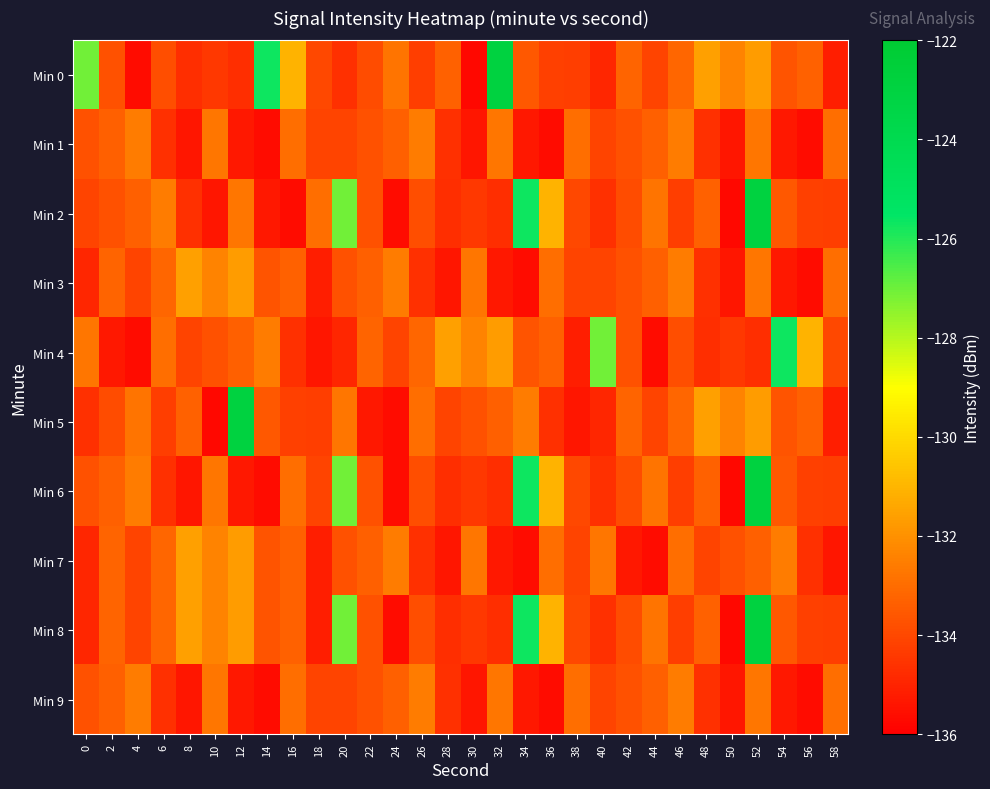

Reading left to right, list all the values displayed in this chart.

Min 0: 0=-127.1	2=-133.7	4=-135.6	6=-133.8	8=-134.7	10=-134.4	12=-134.7	14=-125.7	16=-131.1	18=-134.0	20=-134.6	22=-133.9	24=-132.8	26=-134.3	28=-133.3	30=-135.8	32=-122.9	34=-133.6	36=-134.2	38=-134.3	40=-134.9	42=-133.2	44=-134.1	46=-133.2	48=-131.6	50=-132.4	52=-131.7	54=-133.7	56=-133.3	58=-135.2
Min 1: 0=-133.7	2=-133.3	4=-132.6	6=-134.6	8=-135.4	10=-132.7	12=-135.3	14=-135.6	16=-133.0	18=-134.1	20=-134.1	22=-133.7	24=-133.3	26=-132.6	28=-134.6	30=-135.4	32=-132.7	34=-135.3	36=-135.6	38=-133.0	40=-134.1	42=-133.7	44=-133.3	46=-132.6	48=-134.6	50=-135.4	52=-132.7	54=-135.3	56=-135.6	58=-133.0
Min 2: 0=-134.1	2=-133.7	4=-133.3	6=-132.6	8=-134.6	10=-135.4	12=-132.7	14=-135.3	16=-135.6	18=-133.0	20=-127.1	22=-133.7	24=-135.6	26=-133.8	28=-134.7	30=-134.4	32=-134.7	34=-125.7	36=-131.1	38=-134.0	40=-134.6	42=-133.9	44=-132.8	46=-134.3	48=-133.3	50=-135.8	52=-122.9	54=-133.6	56=-134.2	58=-134.3
Min 3: 0=-134.9	2=-133.2	4=-134.1	6=-133.2	8=-131.6	10=-132.4	12=-131.7	14=-133.7	16=-133.3	18=-135.2	20=-133.7	22=-133.3	24=-132.6	26=-134.6	28=-135.4	30=-132.7	32=-135.3	34=-135.6	36=-133.0	38=-134.1	40=-134.1	42=-133.7	44=-133.3	46=-132.6	48=-134.6	50=-135.4	52=-132.7	54=-135.3	56=-135.6	58=-133.0
Min 4: 0=-132.7	2=-135.3	4=-135.6	6=-133.0	8=-134.1	10=-133.7	12=-133.3	14=-132.6	16=-134.6	18=-135.4	20=-134.9	22=-133.2	24=-134.1	26=-133.2	28=-131.6	30=-132.4	32=-131.7	34=-133.7	36=-133.3	38=-135.2	40=-127.1	42=-133.7	44=-135.6	46=-133.8	48=-134.7	50=-134.4	52=-134.7	54=-125.7	56=-131.1	58=-134.0
Min 5: 0=-134.6	2=-133.9	4=-132.8	6=-134.3	8=-133.3	10=-135.8	12=-122.9	14=-133.6	16=-134.2	18=-134.3	20=-132.7	22=-135.3	24=-135.6	26=-133.0	28=-134.1	30=-133.7	32=-133.3	34=-132.6	36=-134.6	38=-135.4	40=-134.9	42=-133.2	44=-134.1	46=-133.2	48=-131.6	50=-132.4	52=-131.7	54=-133.7	56=-133.3	58=-135.2
Min 6: 0=-133.7	2=-133.3	4=-132.6	6=-134.6	8=-135.4	10=-132.7	12=-135.3	14=-135.6	16=-133.0	18=-134.1	20=-127.1	22=-133.7	24=-135.6	26=-133.8	28=-134.7	30=-134.4	32=-134.7	34=-125.7	36=-131.1	38=-134.0	40=-134.6	42=-133.9	44=-132.8	46=-134.3	48=-133.3	50=-135.8	52=-122.9	54=-133.6	56=-134.2	58=-134.3
Min 7: 0=-134.9	2=-133.2	4=-134.1	6=-133.2	8=-131.6	10=-132.4	12=-131.7	14=-133.7	16=-133.3	18=-135.2	20=-133.7	22=-133.3	24=-132.6	26=-134.6	28=-135.4	30=-132.7	32=-135.3	34=-135.6	36=-133.0	38=-134.1	40=-132.7	42=-135.3	44=-135.6	46=-133.0	48=-134.1	50=-133.7	52=-133.3	54=-132.6	56=-134.6	58=-135.4
Min 8: 0=-134.9	2=-133.2	4=-134.1	6=-133.2	8=-131.6	10=-132.4	12=-131.7	14=-133.7	16=-133.3	18=-135.2	20=-127.1	22=-133.7	24=-135.6	26=-133.8	28=-134.7	30=-134.4	32=-134.7	34=-125.7	36=-131.1	38=-134.0	40=-134.6	42=-133.9	44=-132.8	46=-134.3	48=-133.3	50=-135.8	52=-122.9	54=-133.6	56=-134.2	58=-134.3
Min 9: 0=-133.7	2=-133.3	4=-132.6	6=-134.6	8=-135.4	10=-132.7	12=-135.3	14=-135.6	16=-133.0	18=-134.1	20=-134.1	22=-133.7	24=-133.3	26=-132.6	28=-134.6	30=-135.4	32=-132.7	34=-135.3	36=-135.6	38=-133.0	40=-134.1	42=-133.7	44=-133.3	46=-132.6	48=-134.6	50=-135.4	52=-132.7	54=-135.3	56=-135.6	58=-133.0